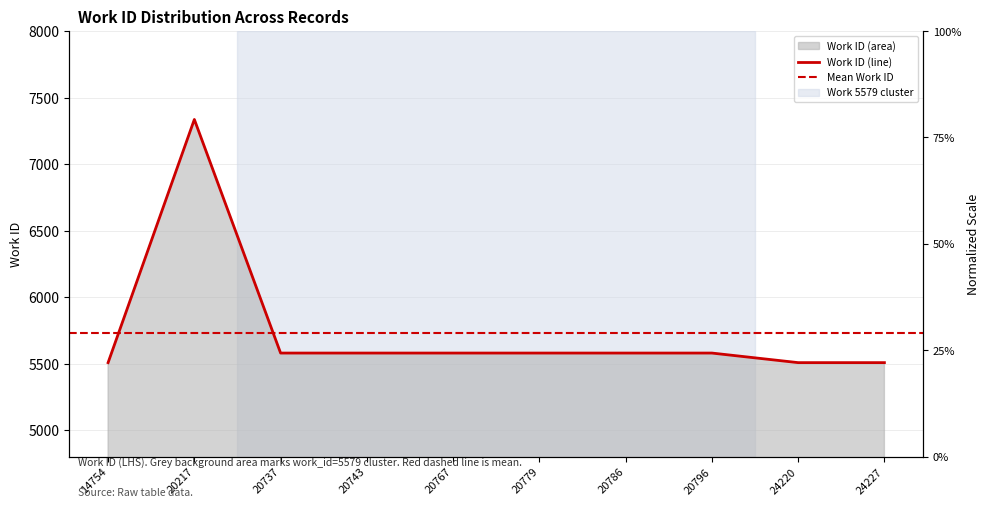

What is the difference between the maximum and minimum values?

1828